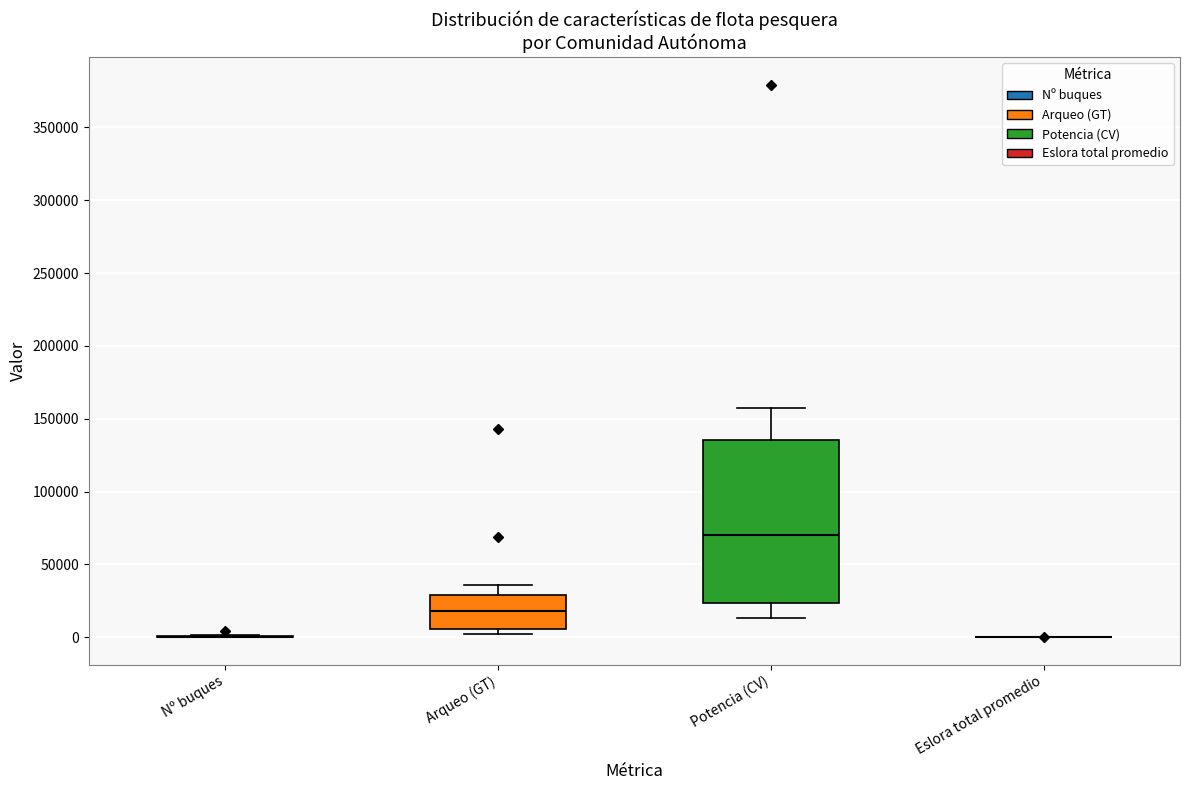

Reading left to right, transcribe this box plot: for each box, give where its median line is, the range the box spans, and where its two whiskers end, as read against the y-axis. The values are not printed on the chart, so give them approximately, as read against the axis.

Nº buques: box collapsed to a line at 0, whiskers 0 to 0
Arqueo (GT): median 20000, box 5000 to 30000, whiskers 5000 (just below the box's lower edge) to 35000
Potencia (CV): median 70000, box 25000 to 135000, whiskers 15000 to 155000
Eslora total promedio: box collapsed to a line at 0, whiskers 0 to 0